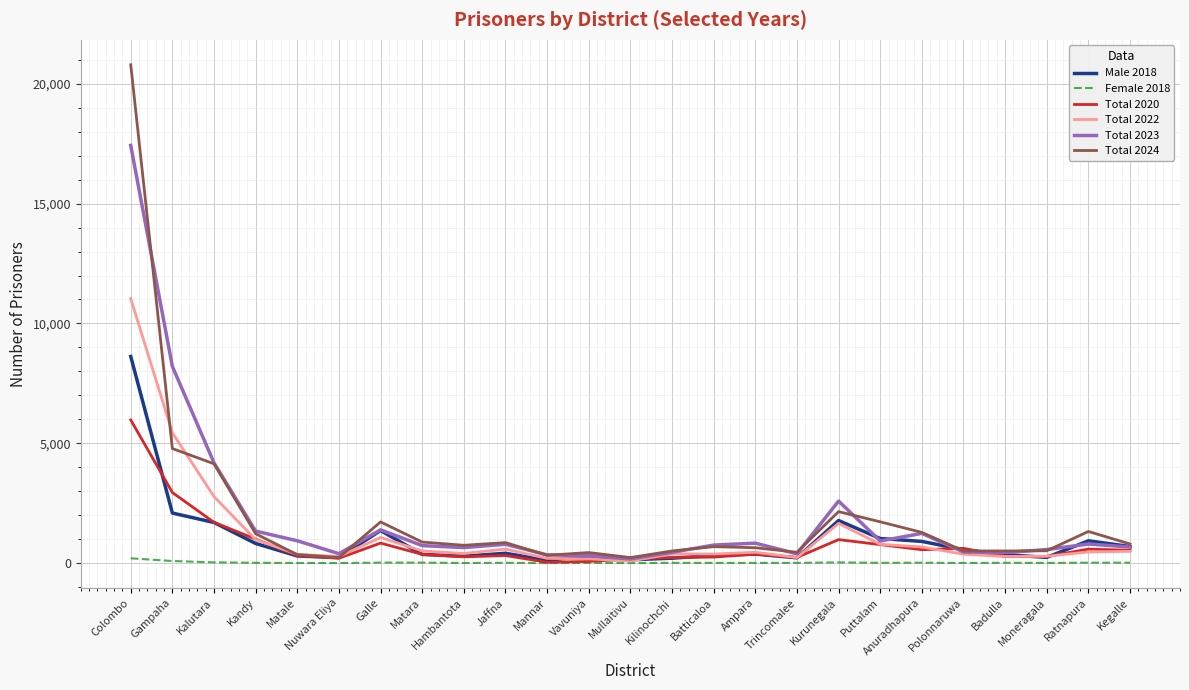

Which series has the largest range (max minus min)?

Total 2024